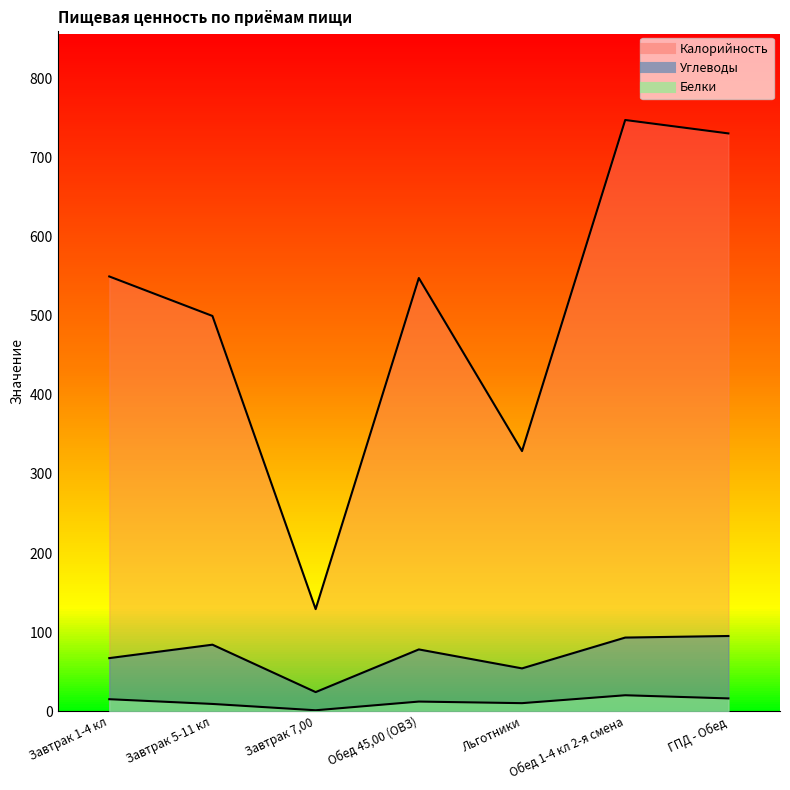

In Калорийность, how many points are higher than both neighbors (excluding endpoints)?

2